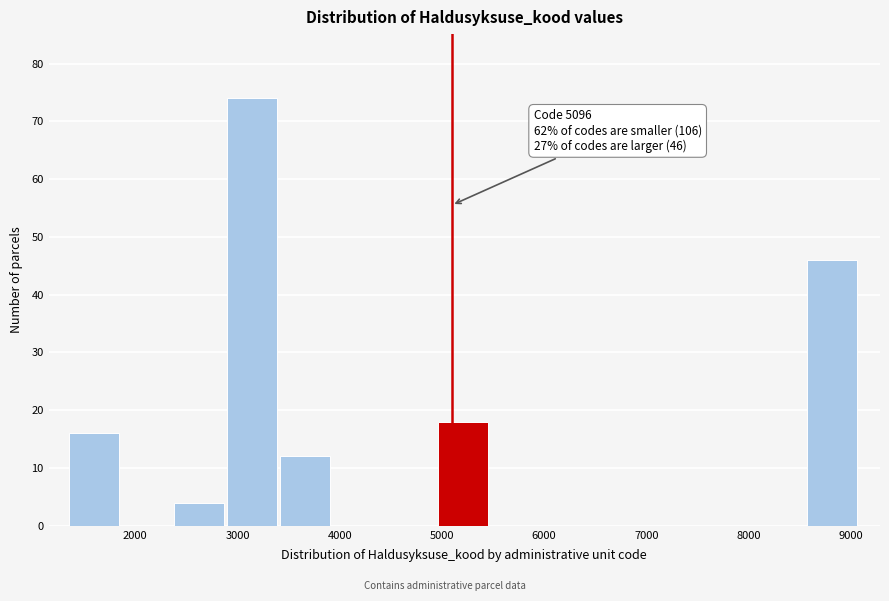

Over which range of the x-axis is the bar tallest?

2900 to 3400